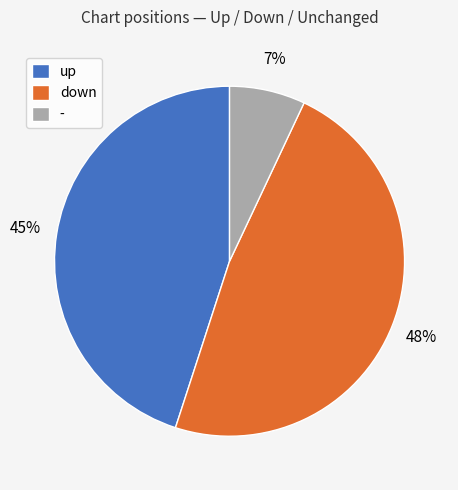

How many slices are in this pie chart?

3